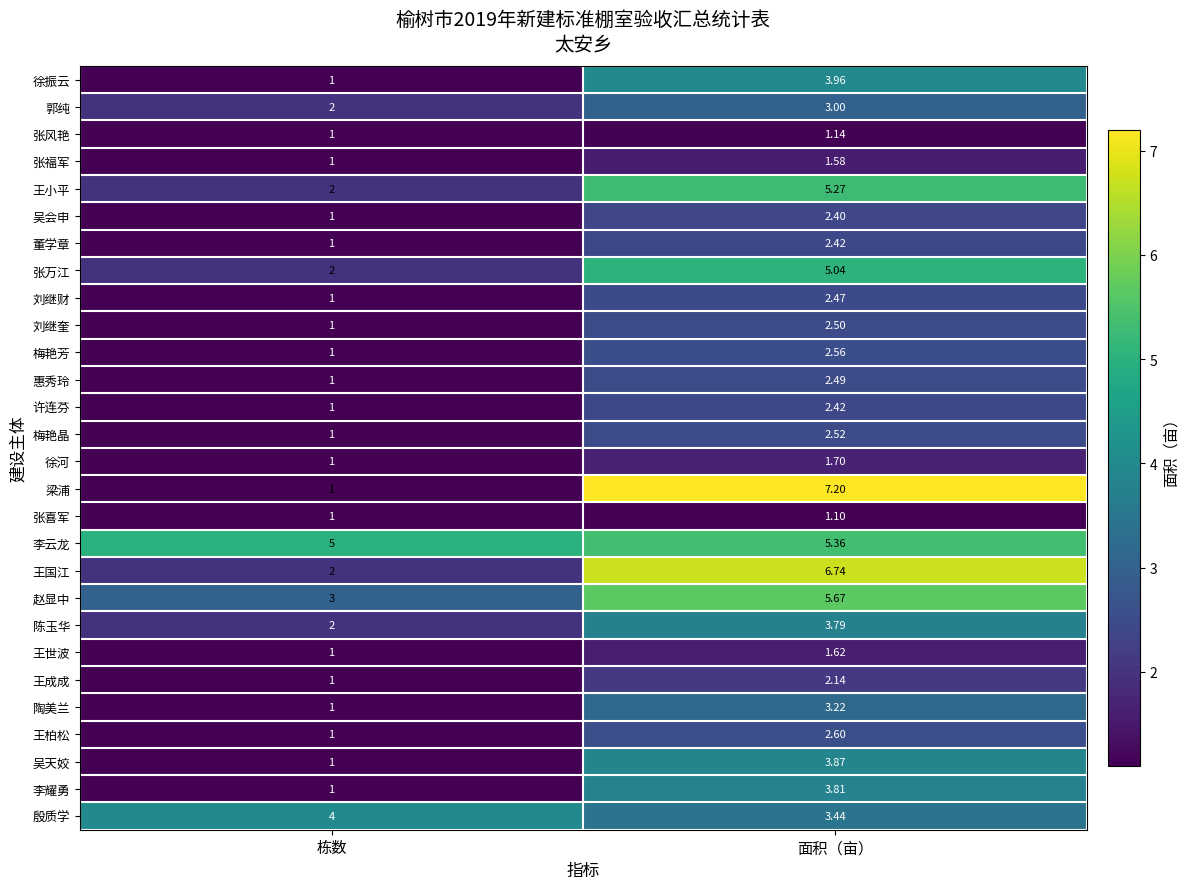

Rank the categories by 张福军 value from highest to lowest.

面积（亩）, 栋数